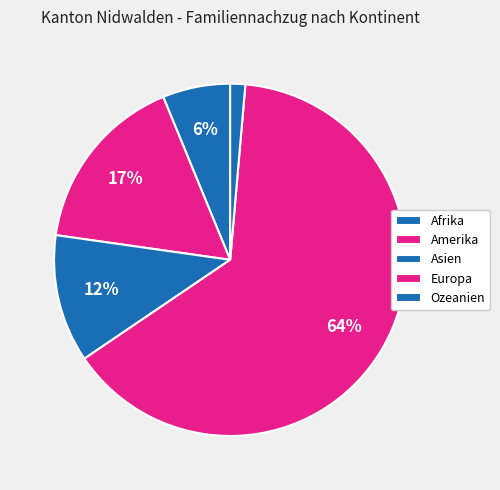

What percentage do Europa and Afrika together represent?

70.3%